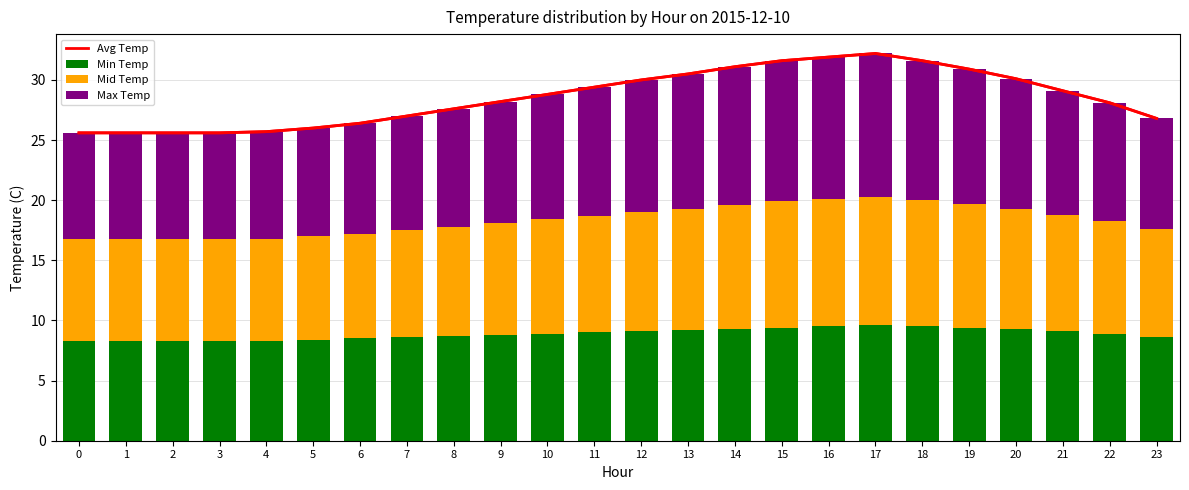

What is the value of the Mid Temp bar at the 7th from the left?

8.7